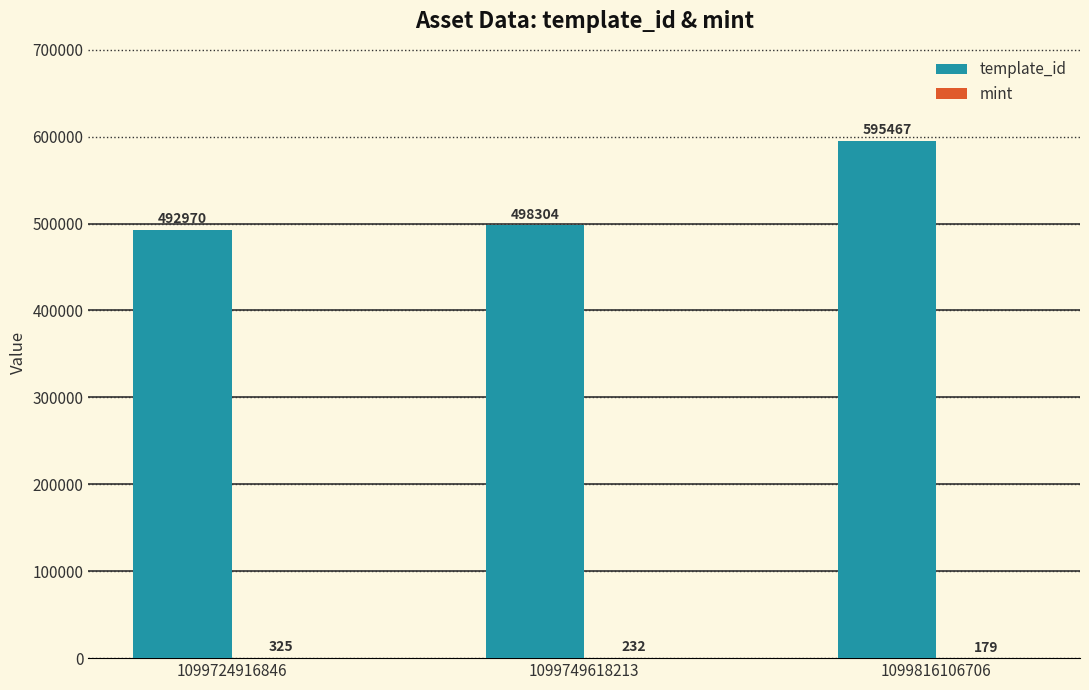

The template_id series shows 271457 at 1099724916846. True or false?

False